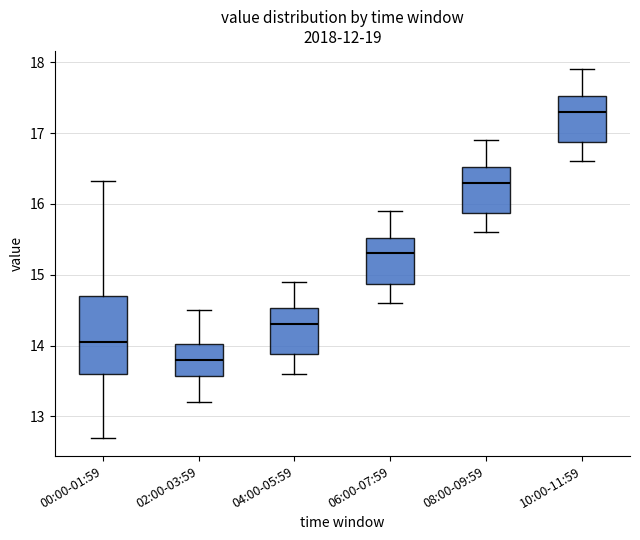

Which box is the tallest, from its lower edge to its upper edge?

00:00-01:59